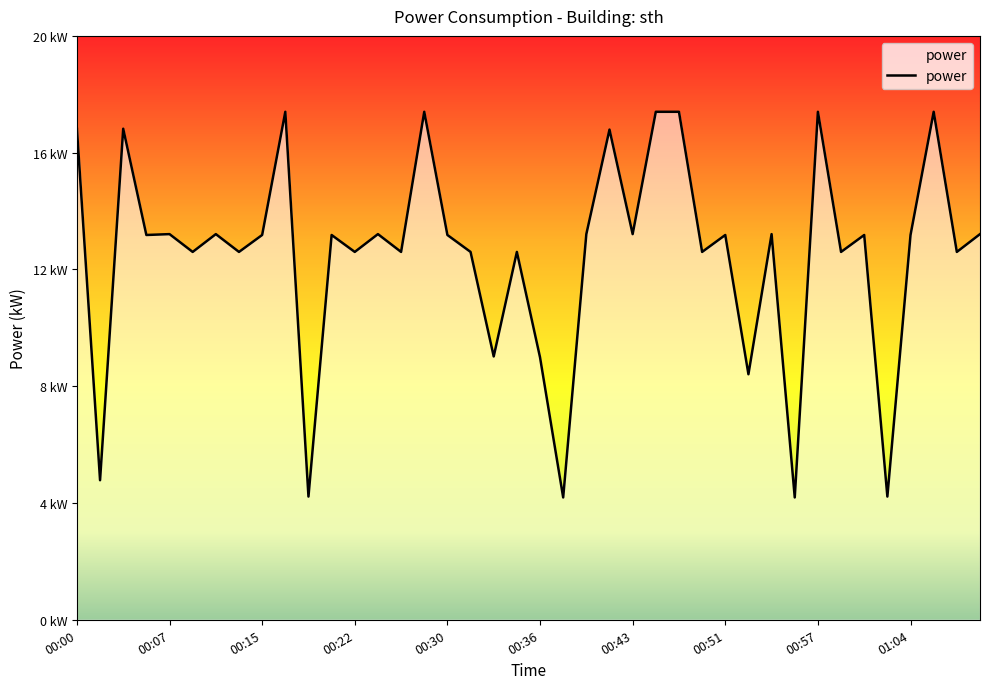

Reading left to right, list all the values displayed in this chart.

16.8	4.8	16.8	13.2	13.2	12.6	13.2	12.6	13.2	17.4	4.2	13.2	12.6	13.2	12.6	17.4	13.2	12.6	9.0	12.6	9.0	4.2	13.2	16.8	13.2	17.4	17.4	12.6	13.2	8.4	13.2	4.2	17.4	12.6	13.2	4.2	13.2	17.4	12.6	13.2